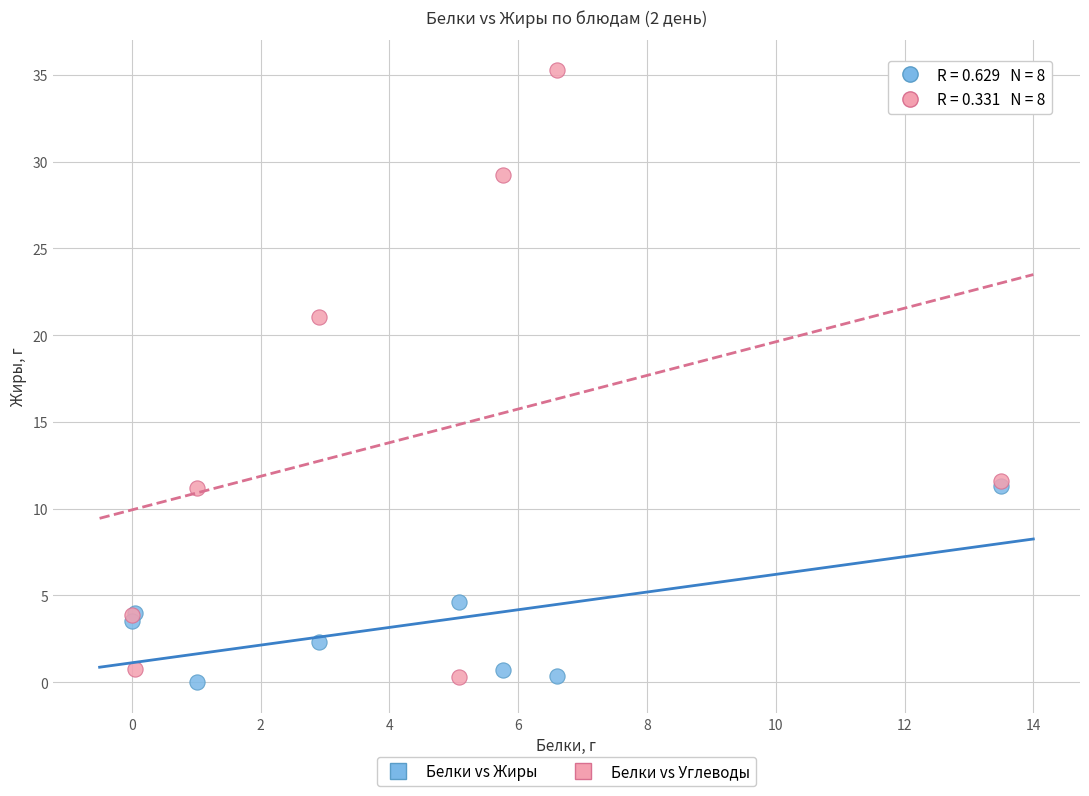

Across all series, what Y value is closest to 17?

21.0